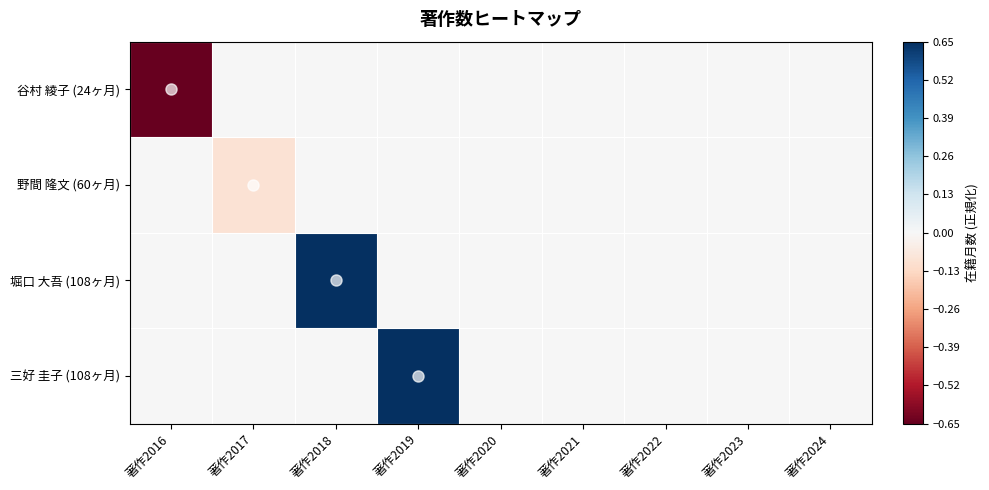

Which has a higher value, 著作2022 or 著作2017?

著作2022